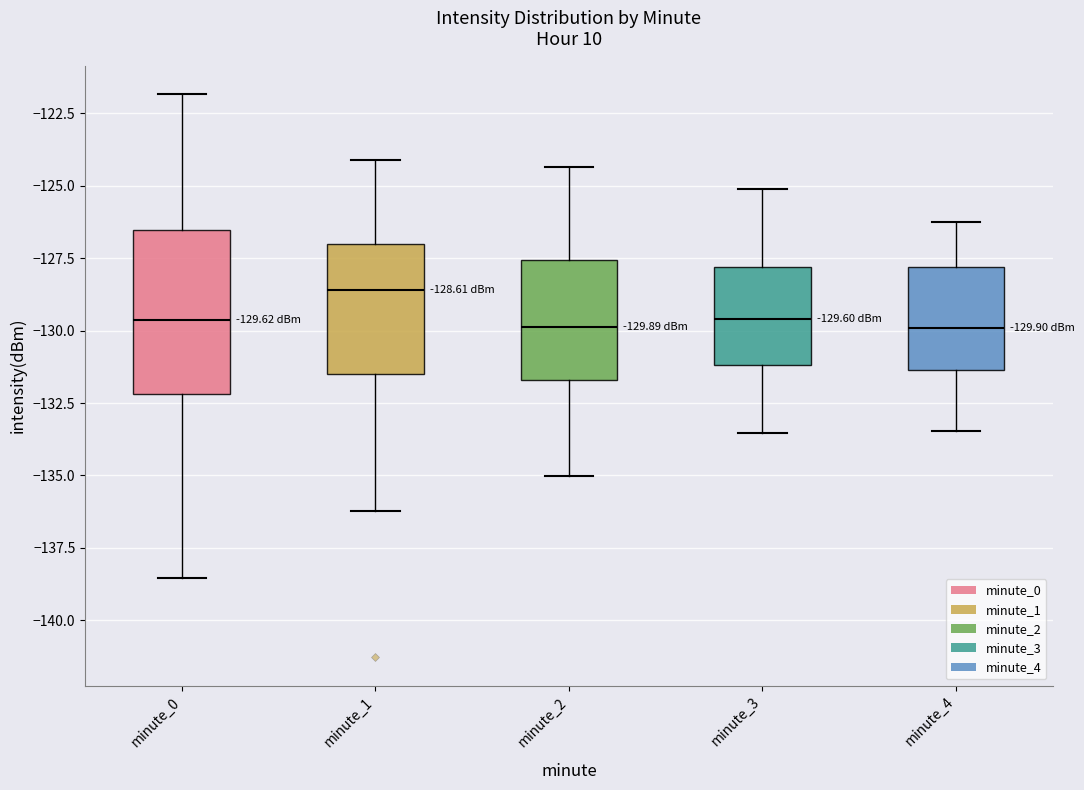

Which box is the tallest, from its lower edge to its upper edge?

minute_0